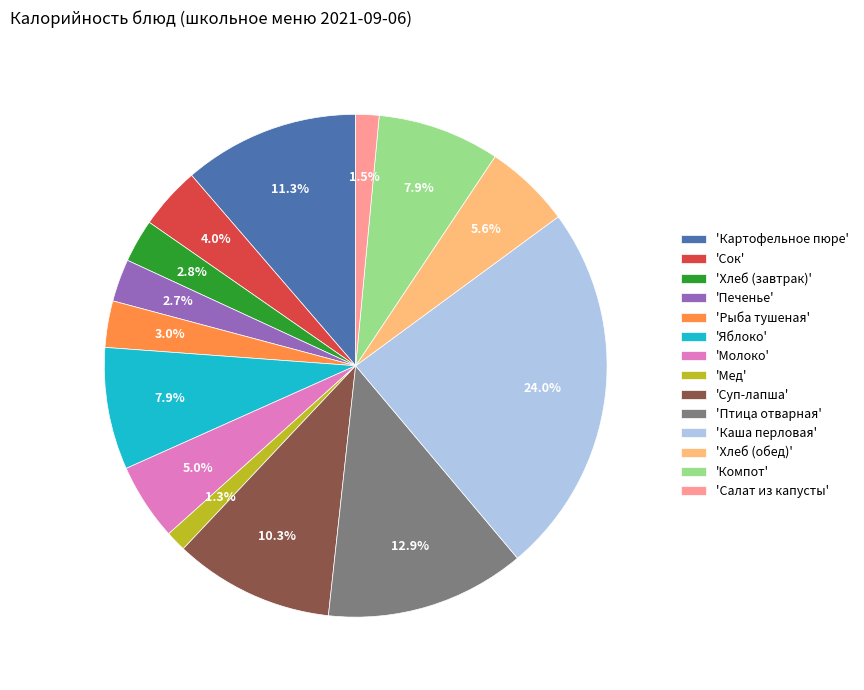

Is there any slice that represents more than half of the pie?

No